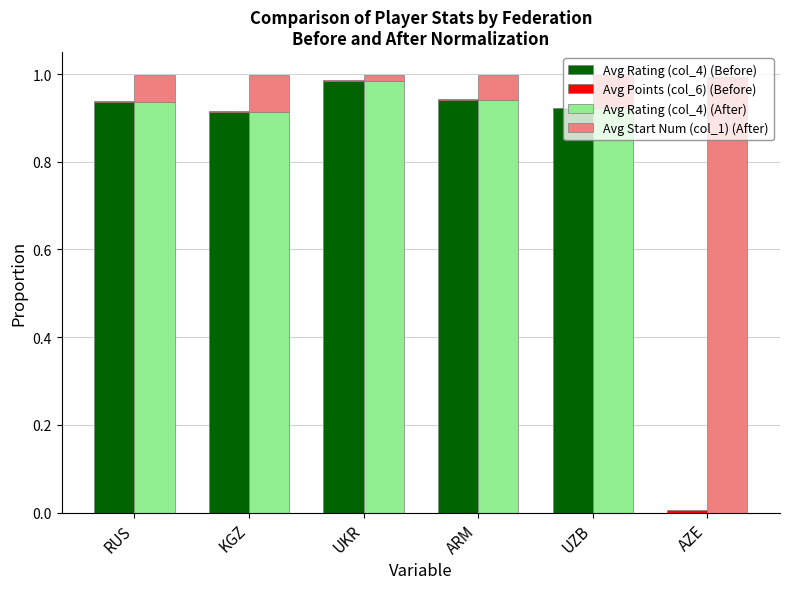

Reading right to left, transcribe all the data shown in this chart.

Avg Rating (col_4) (Before): AZE=0.0	UZB=0.9	ARM=0.9	UKR=1.0	KGZ=0.9	RUS=0.9
Avg Points (col_6) (Before): AZE=0.0	UZB=0.0	ARM=0.0	UKR=0.0	KGZ=0.0	RUS=0.0
Avg Rating (col_4) (After): AZE=0.0	UZB=0.9	ARM=0.9	UKR=1.0	KGZ=0.9	RUS=0.9
Avg Start Num (col_1) (After): AZE=1.0	UZB=0.1	ARM=0.1	UKR=0.0	KGZ=0.1	RUS=0.1